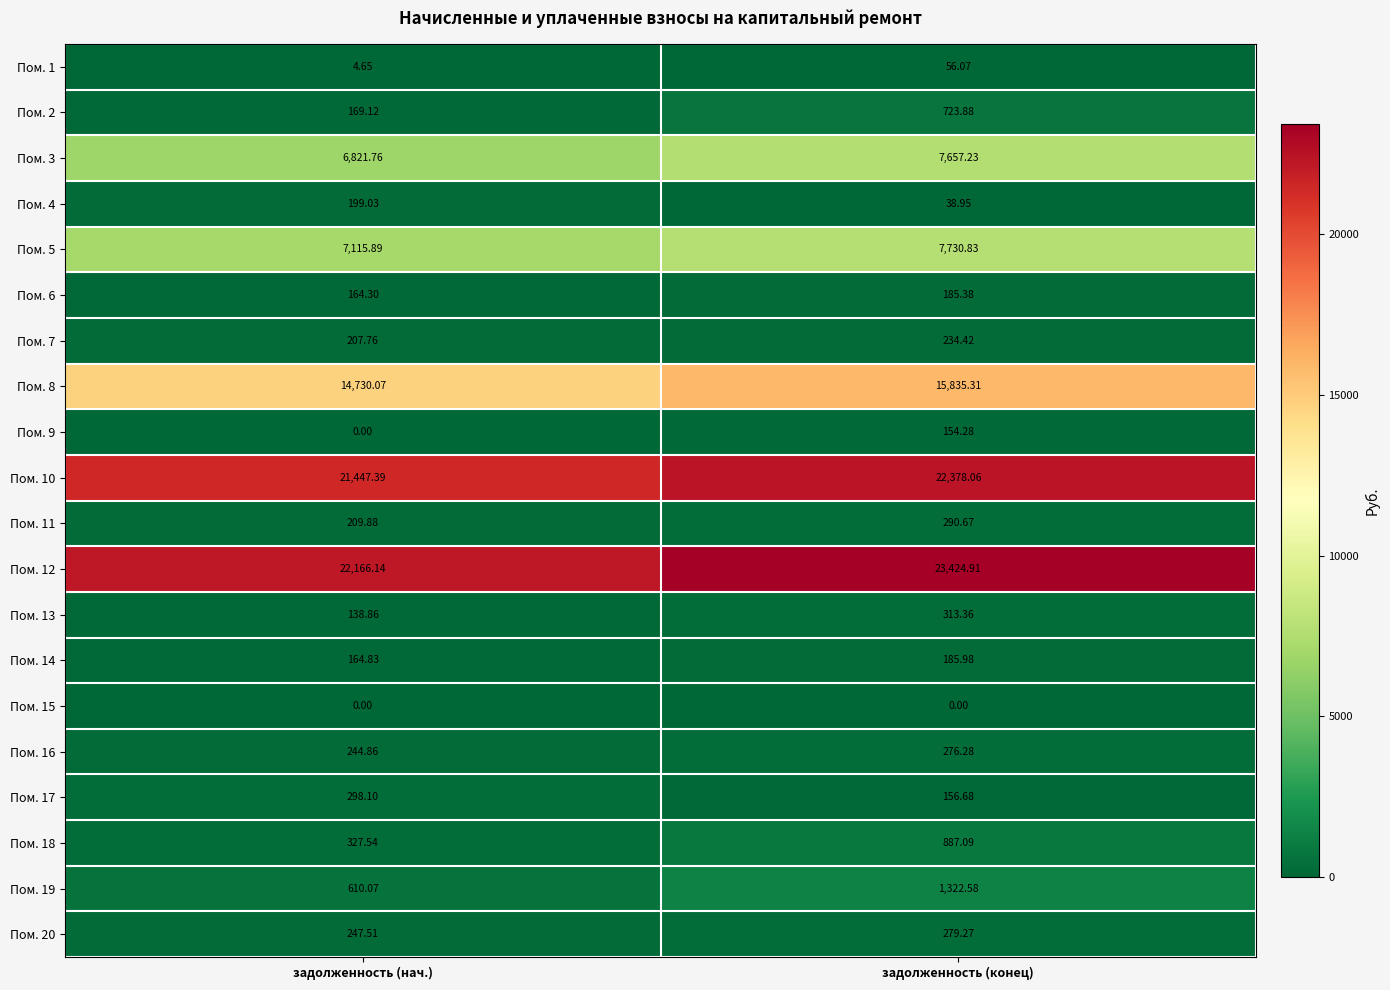

Where is Пом. 4 nearest to the value 118?

задолженность (конец)